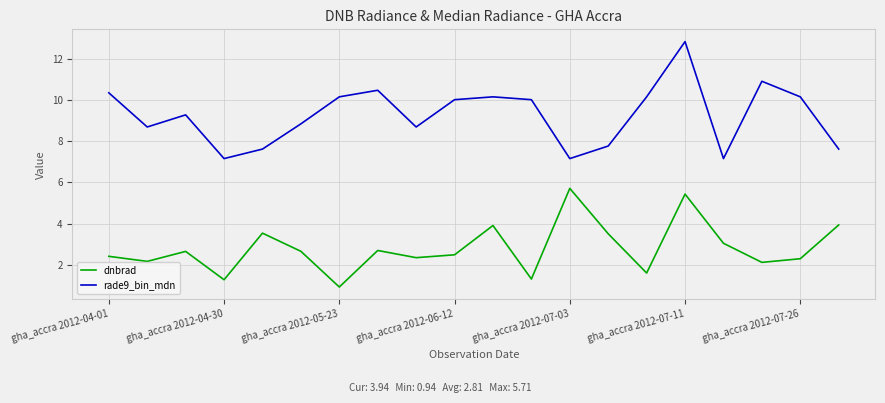

Which series has the largest total across all categories?

rade9_bin_mdn